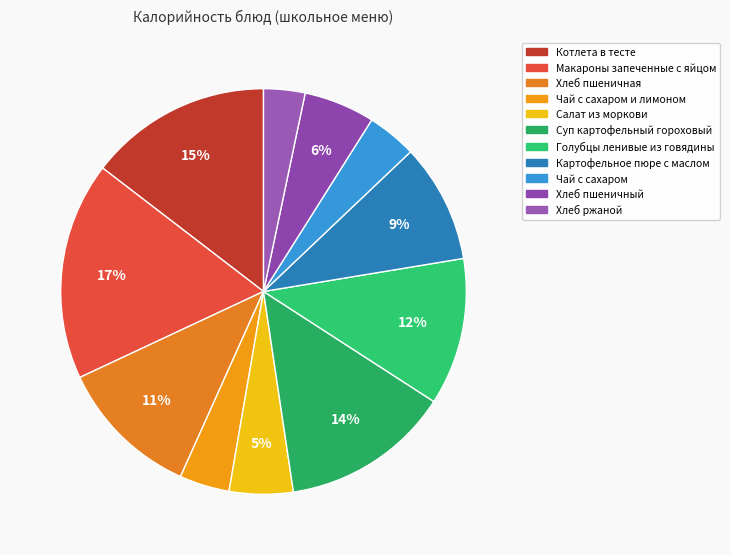

What percentage is the Чай с сахаром и лимоном slice, to the nearest percent?

4%